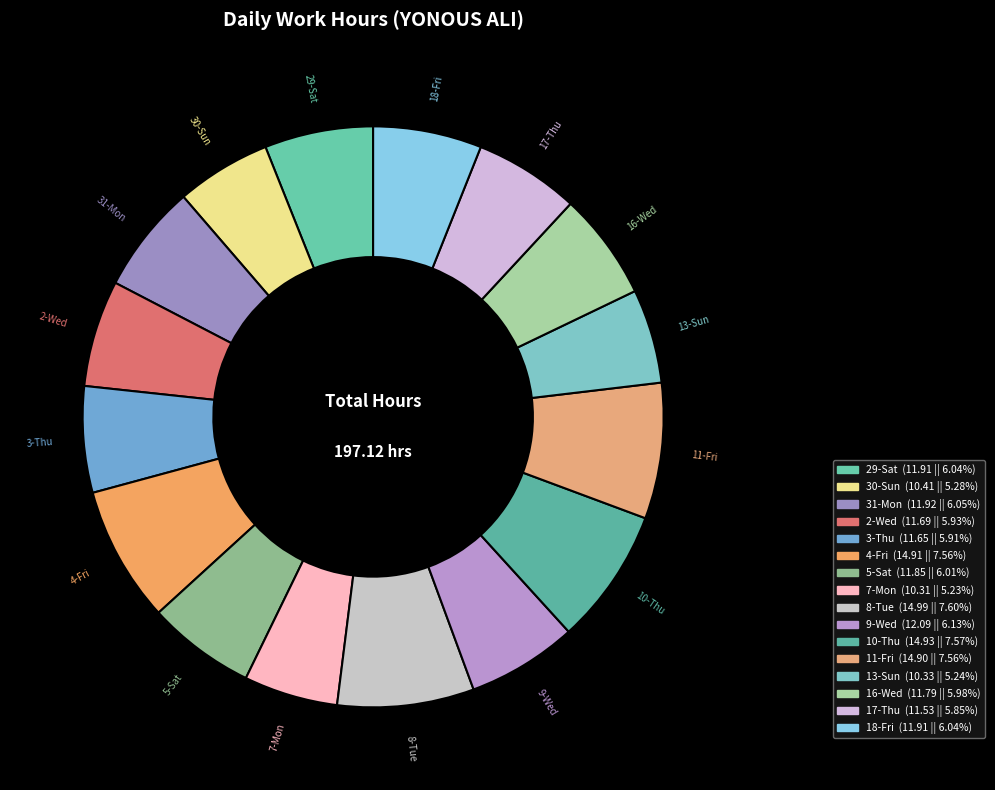

What is the ratio of the value at 18-Fri to the value at 31-Mon?

1.0